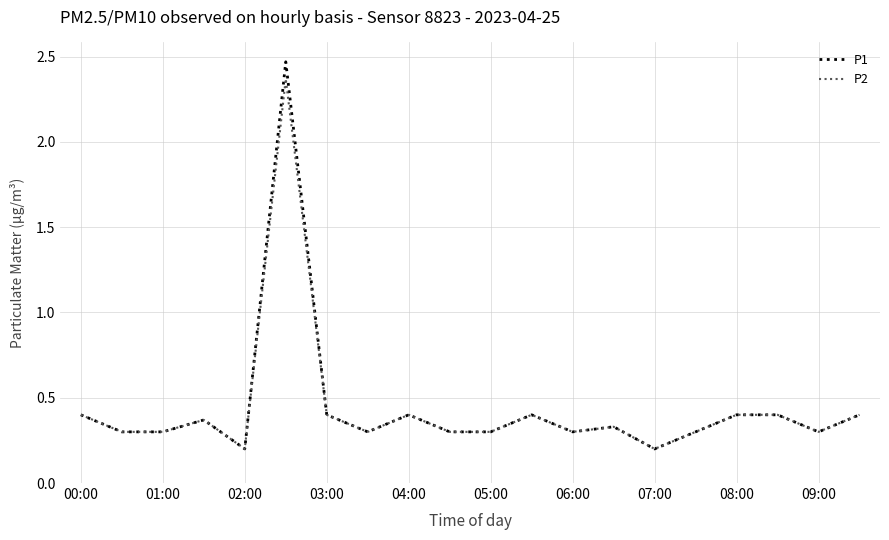

What is the difference between the maximum and minimum values in the P1 series?

2.3